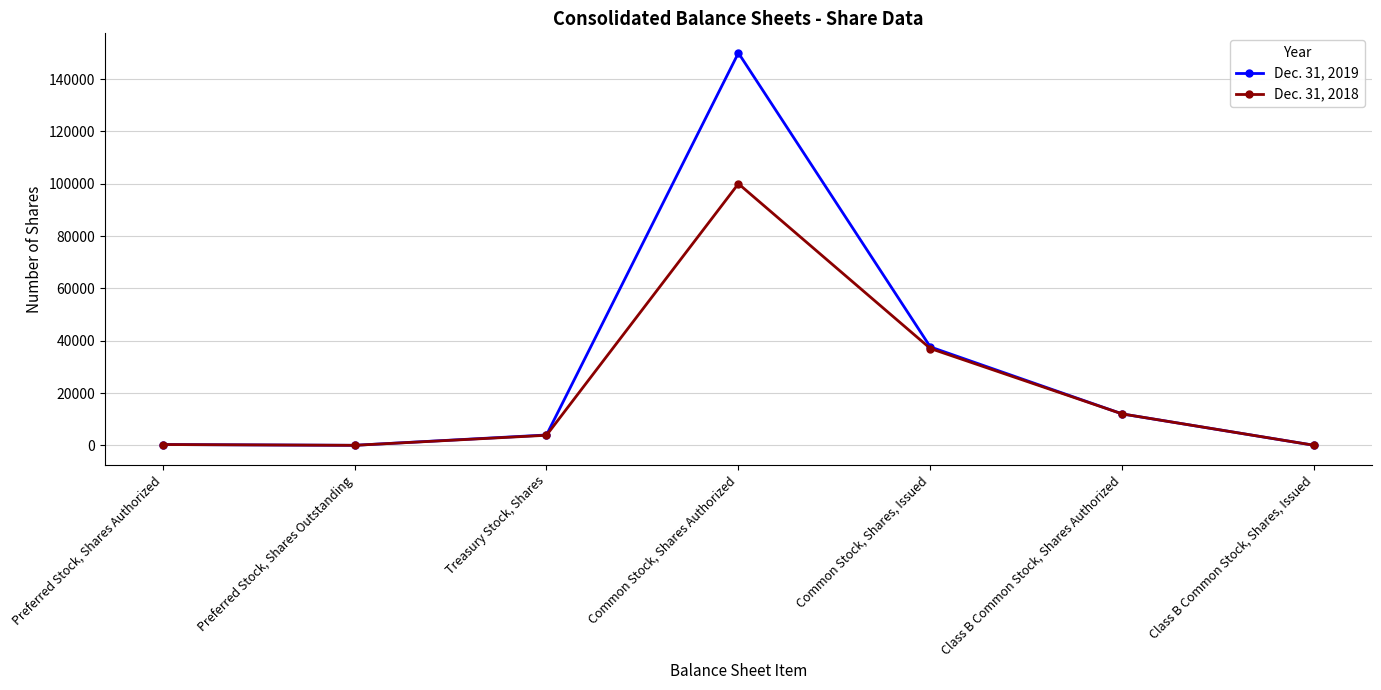

The Dec. 31, 2018 series shows 0 at Preferred Stock, Shares Outstanding. True or false?

True